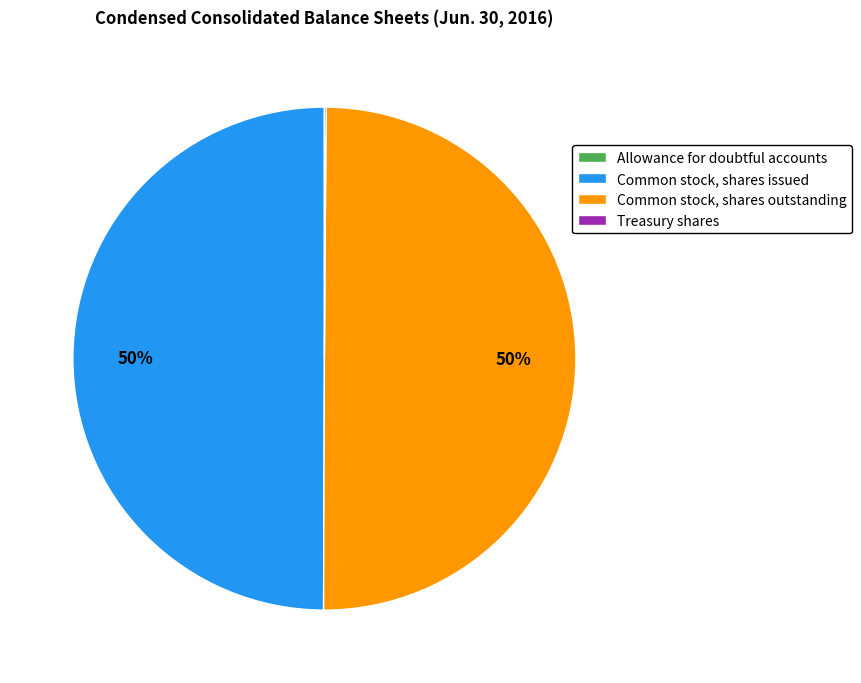

To the nearest percent, what percentage of the pie is Common stock, shares issued?

50%